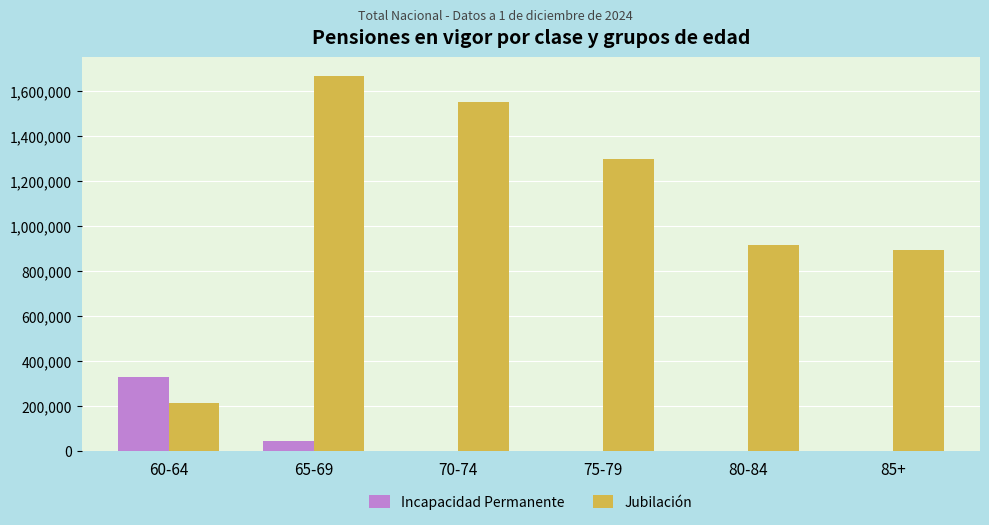

What are all the series names shown in the legend?

Incapacidad Permanente, Jubilación